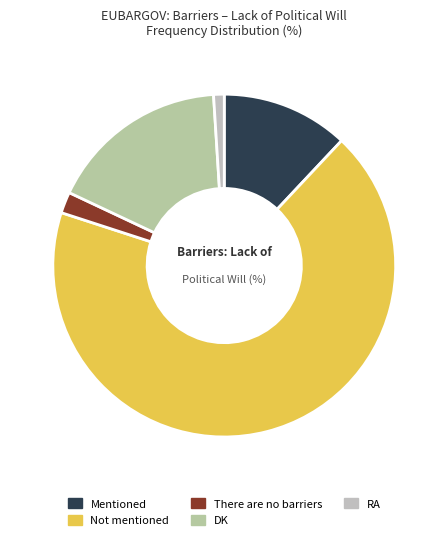

Rank the categories by value from lowest to highest.

RA, There are no barriers, Mentioned, DK, Not mentioned